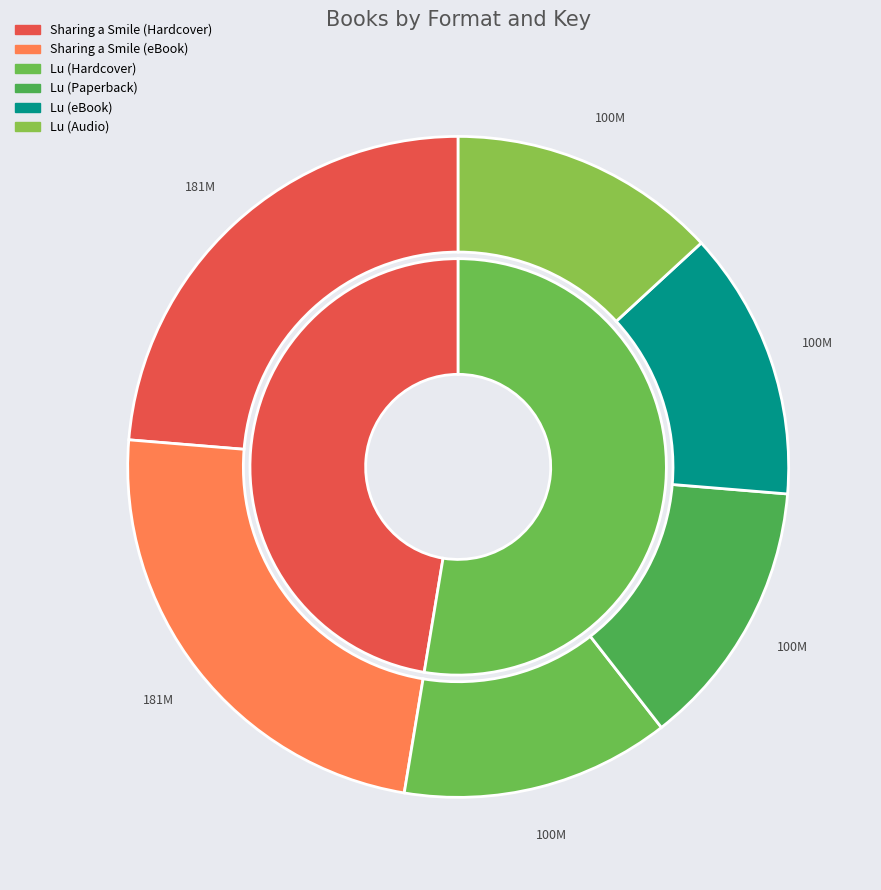

Rank the categories by value from lowest to highest.

Lu (Hardcover), Lu (Paperback), Lu (eBook), Lu (Audio), Sharing a Smile (Hardcover), Sharing a Smile (eBook)